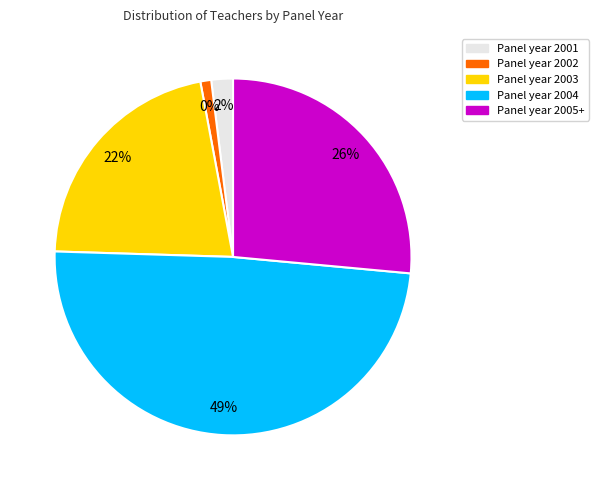

To the nearest percent, what is the difference between the largest and smallest slice percentages?

48%